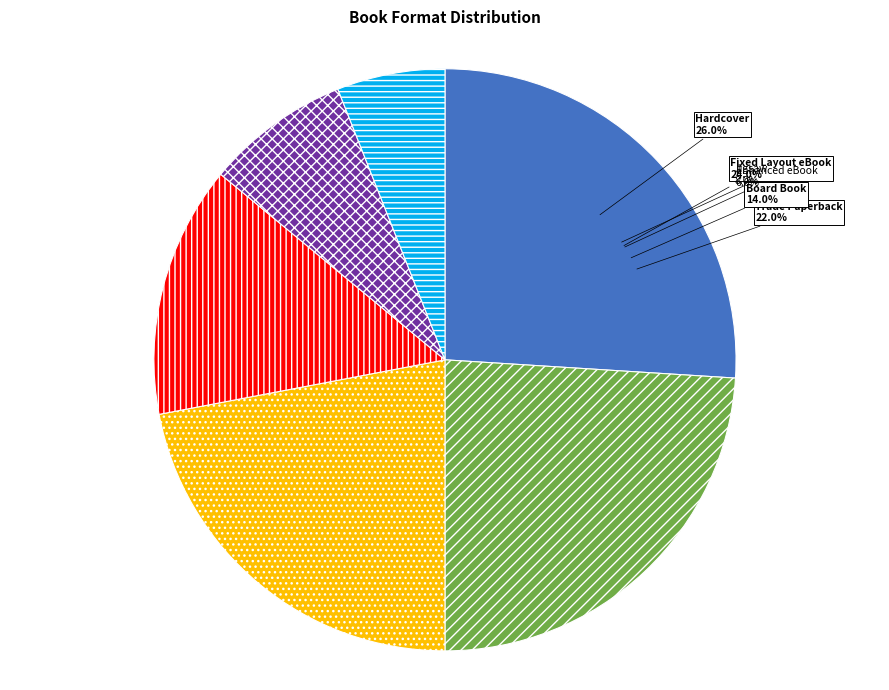

To the nearest percent, what is the combined percentage of Trade Paperback and Hardcover?

48%